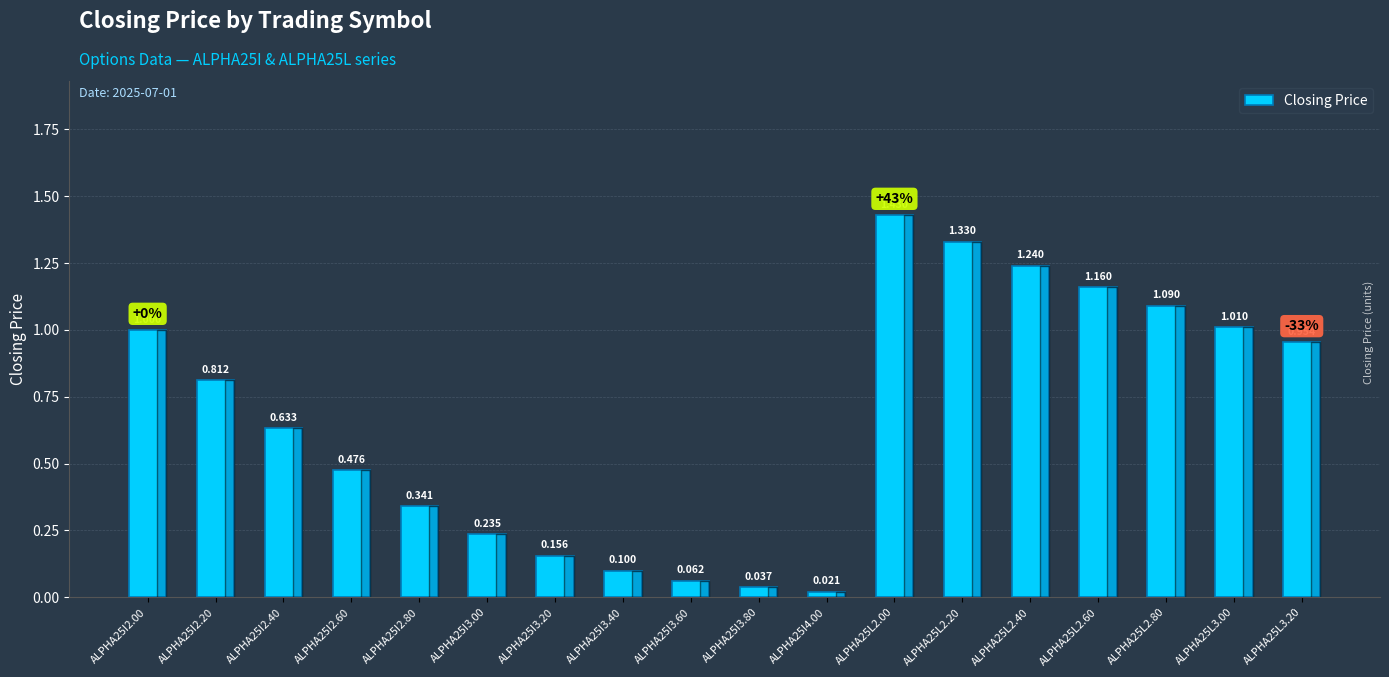

Count the number of categories in the chart.

18